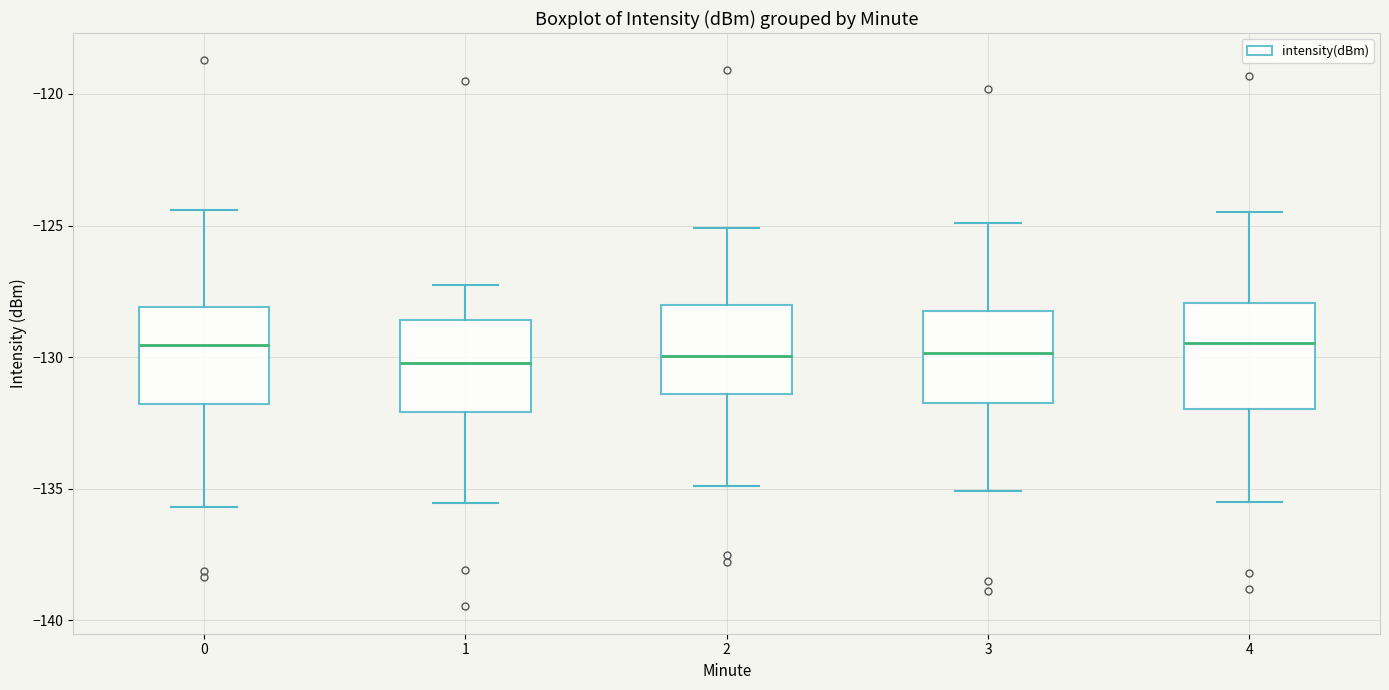

Reading left to right, transcribe this box plot: for each box, give where its median line is, the range the box spans, and where its two whiskers end, as read against the y-axis. The values are not printed on the chart, so give them approximately, as read against the axis.

0: median -129.5, box -132.0 to -128.0, whiskers -135.5 to -124.5
1: median -130.0, box -132.0 to -128.5, whiskers -135.5 to -127.5
2: median -130.0, box -131.5 to -128.0, whiskers -135.0 to -125.0
3: median -130.0, box -131.5 to -128.0, whiskers -135.0 to -125.0
4: median -129.5, box -132.0 to -128.0, whiskers -135.5 to -124.5